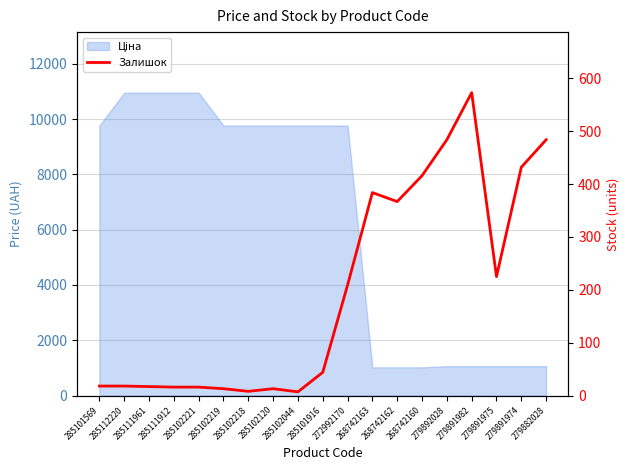

What is the label of the 11th point from the left?

272992170